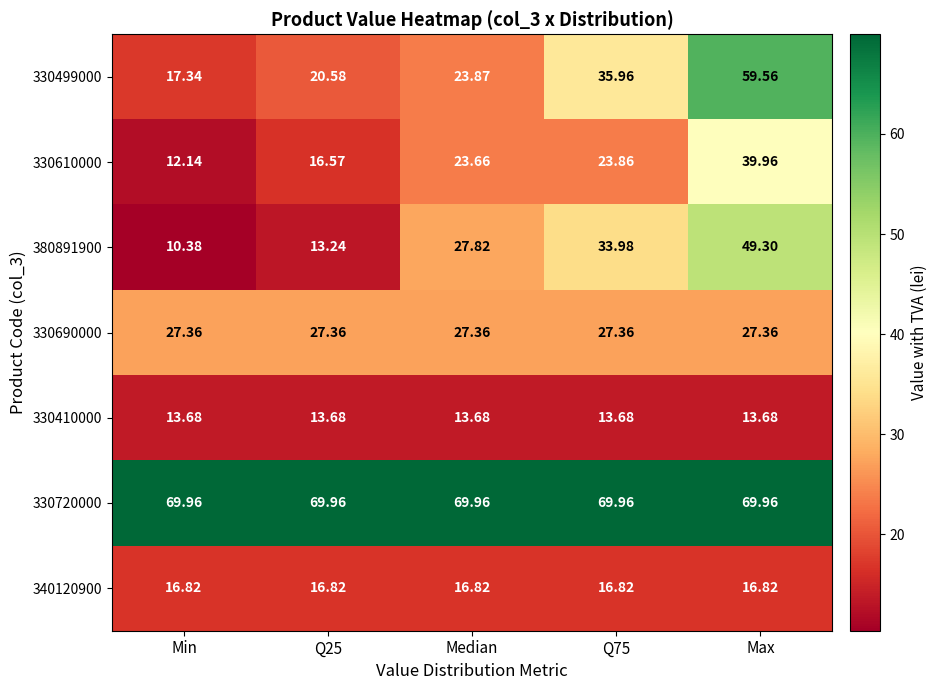

What is the spread (max minus min) of values at Max?

56.3